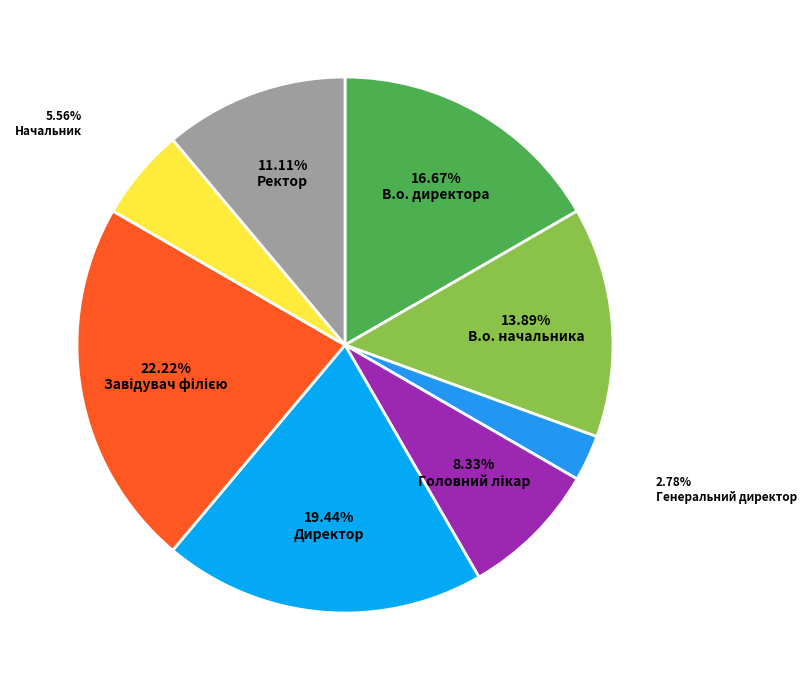

Do Завідувач філією and Генеральний директор together represent more than half of the pie?

No